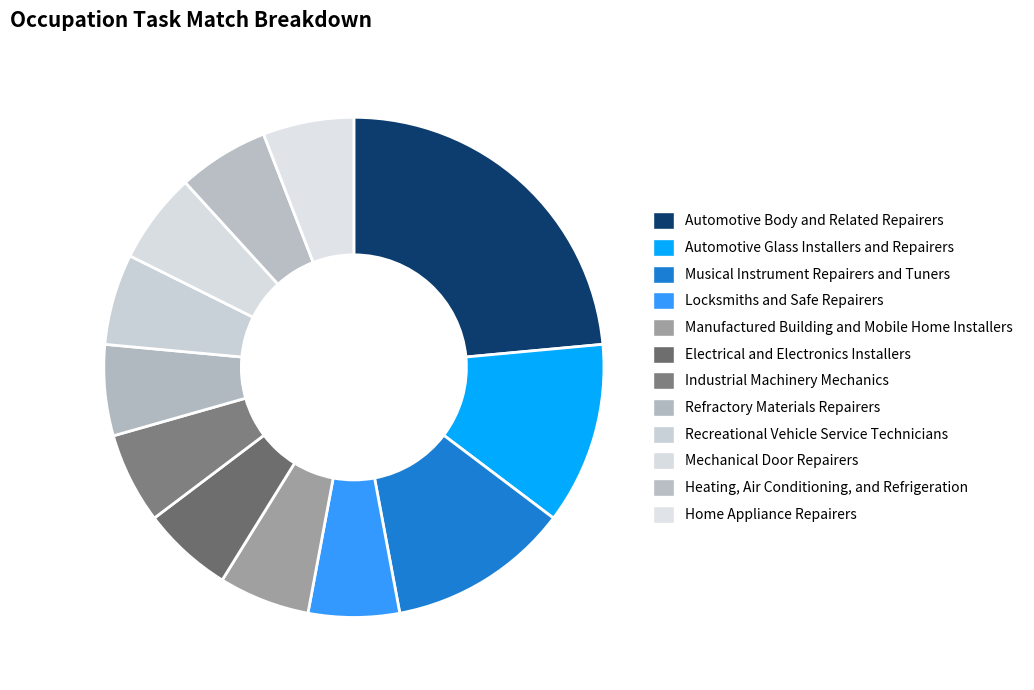

Is there a majority slice in this chart?

No